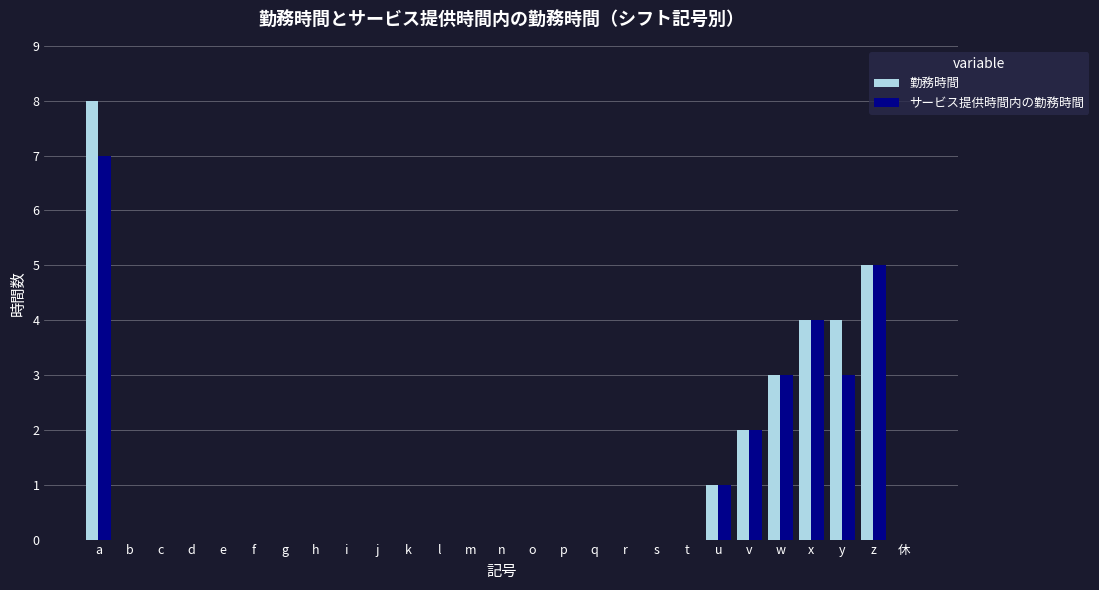

What is the sum of all 勤務時間 values?

27